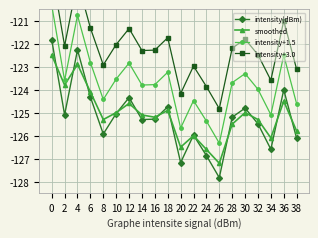

True or false: intensity(dBm) has a value of -45.7 at 28.

False